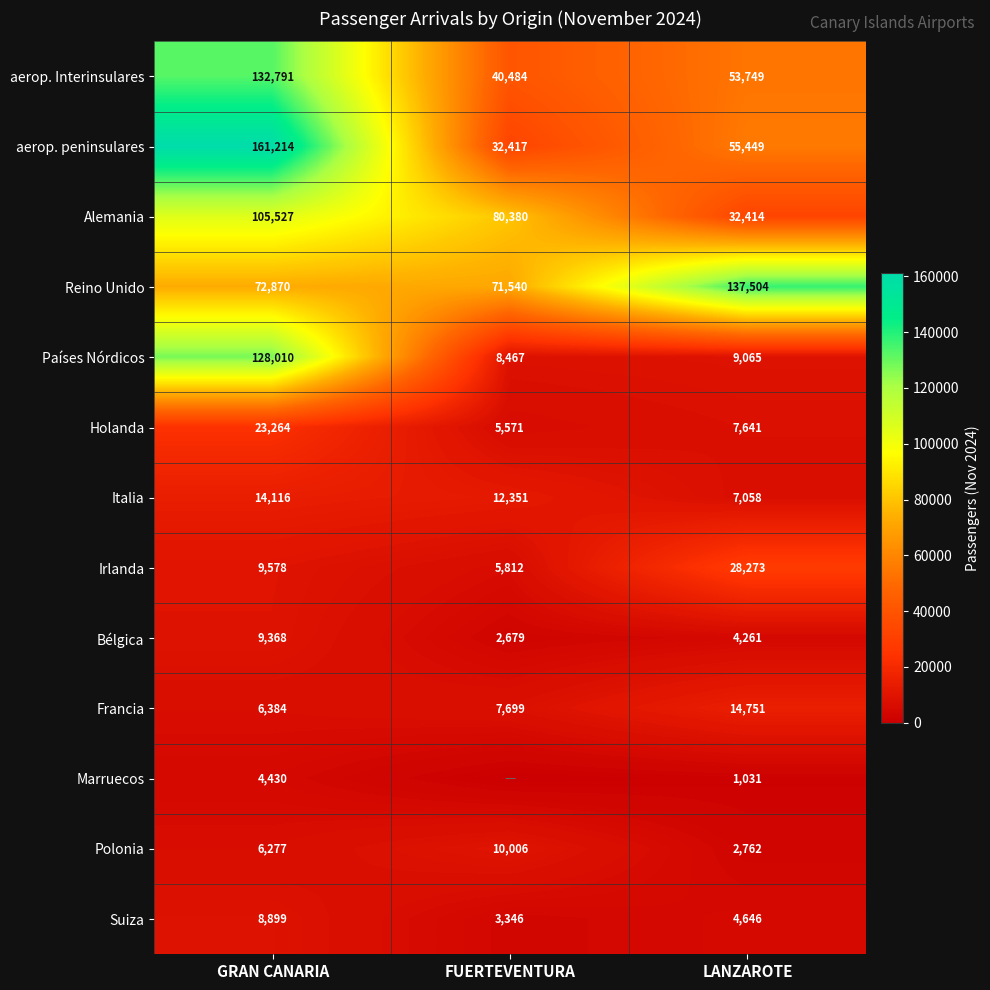

What is the sum of the Países Nórdicos values at LANZAROTE and GRAN CANARIA?

137075